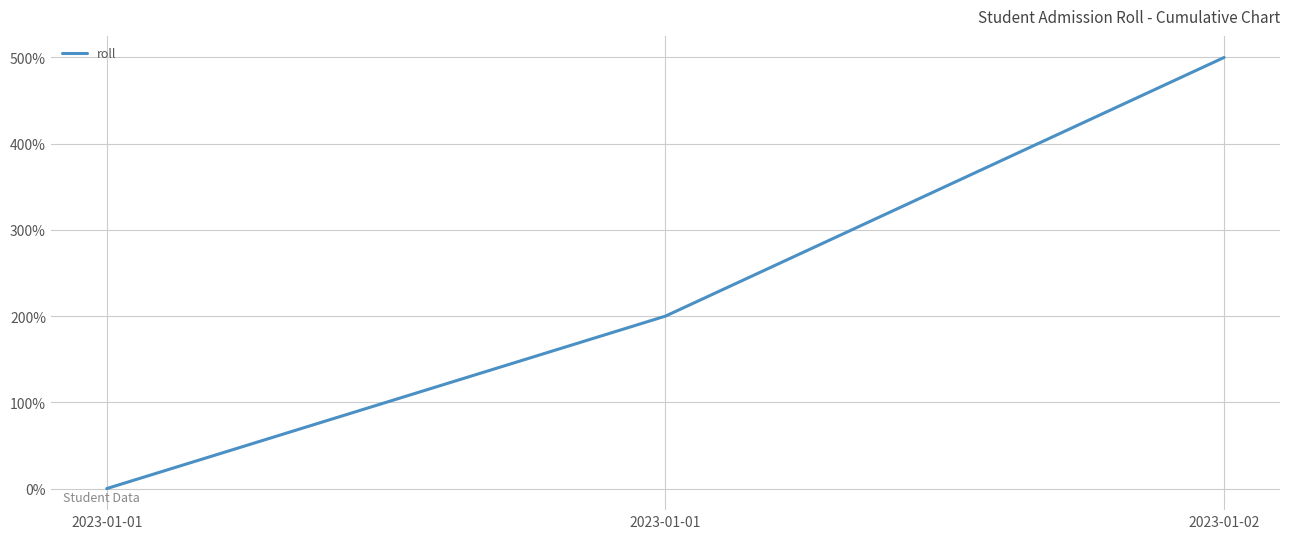

How many values are below 200?

1